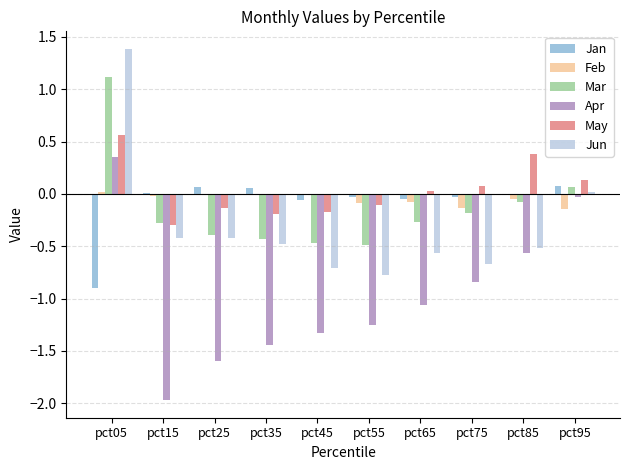

Which label corresponds to the largest value in the chart?

pct05